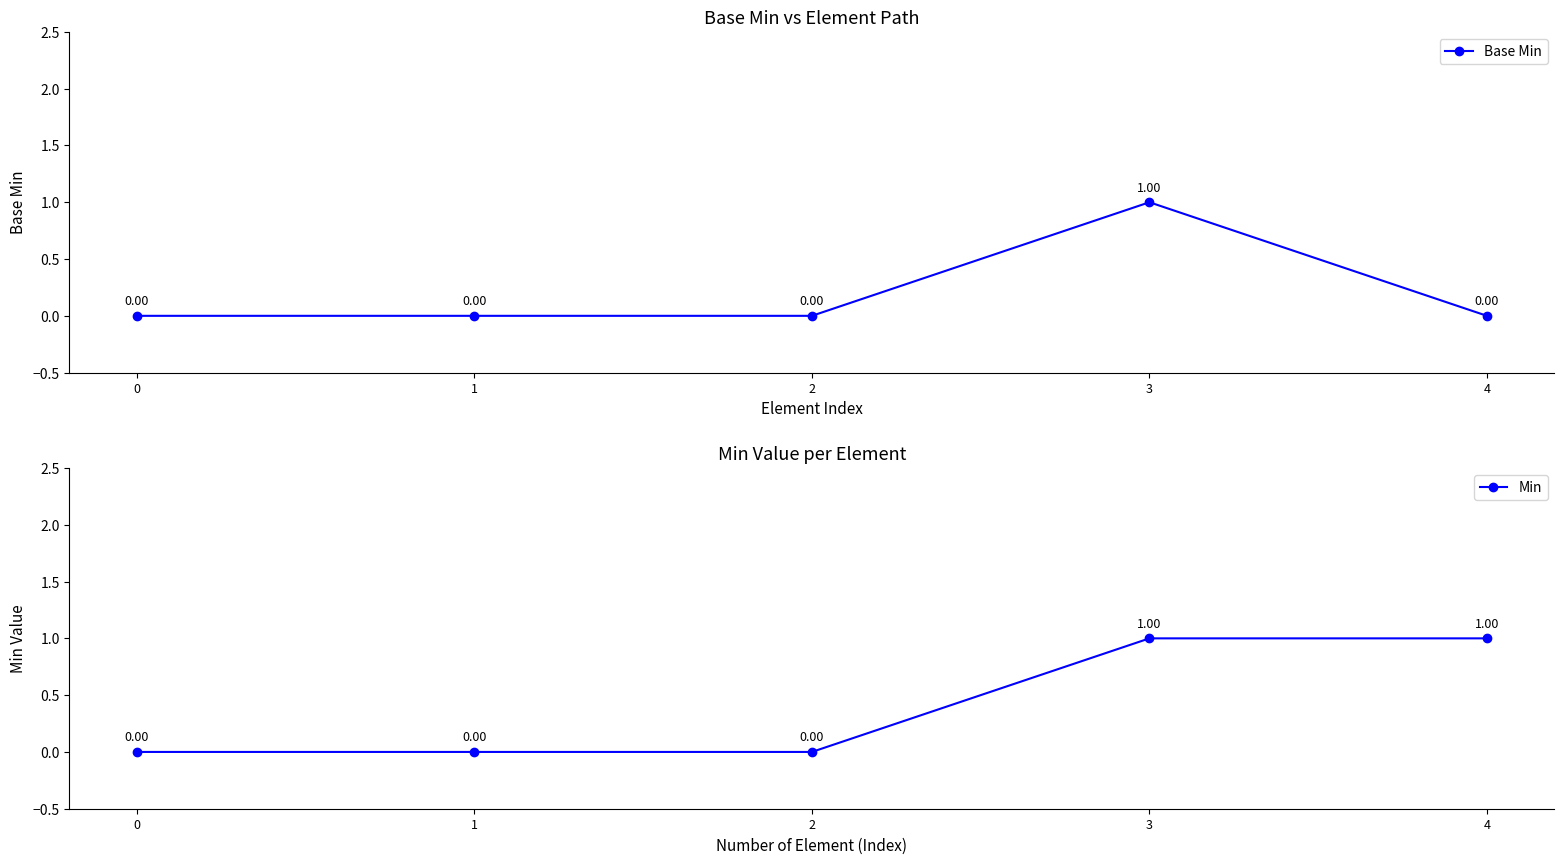

Is the value of Min at 1 greater than the value of Base Min at 0?

No